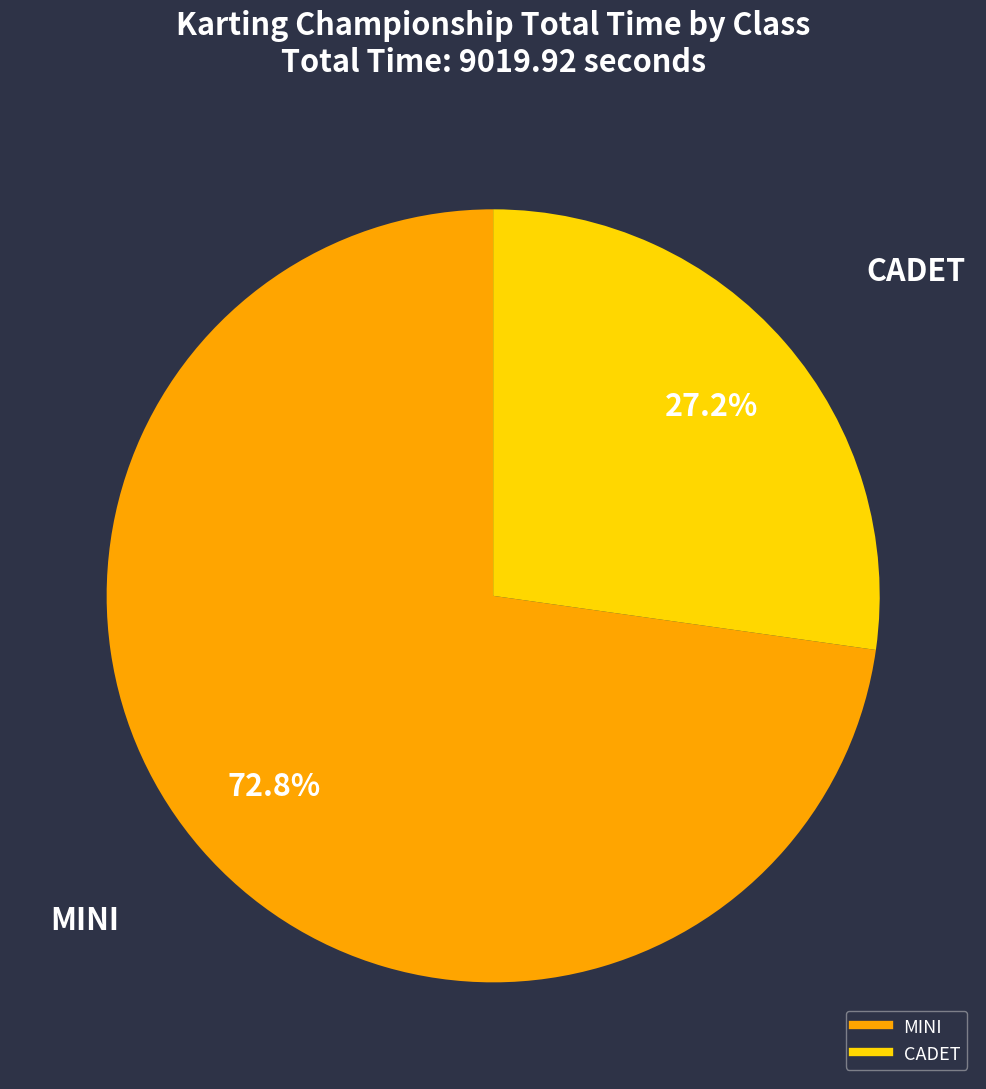

Is there a majority slice in this chart?

Yes